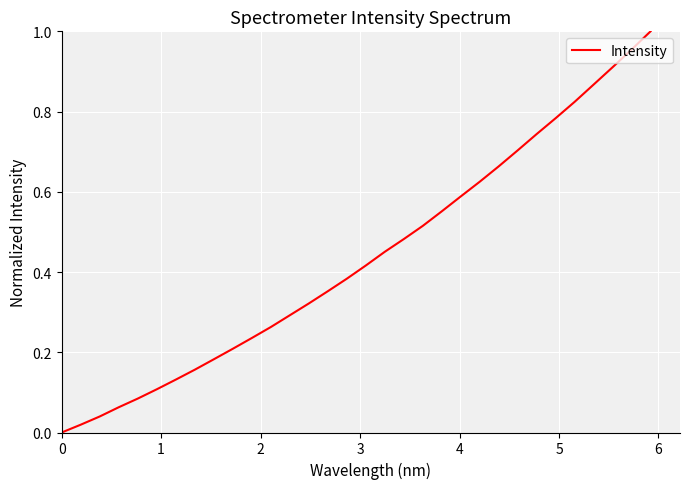

How many lines are shown in the chart?

1